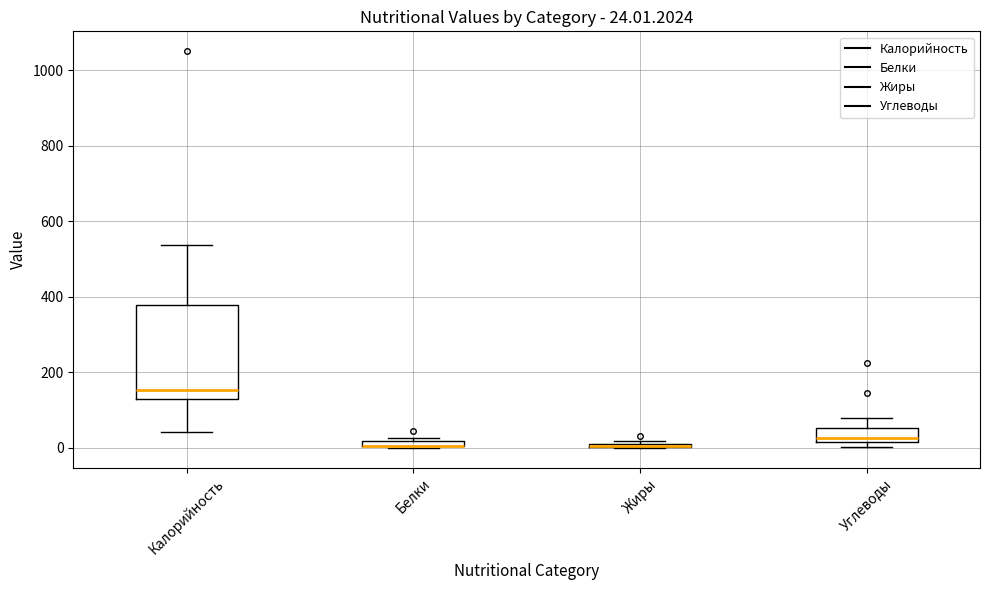

Which box is the tallest, from its lower edge to its upper edge?

Калорийность